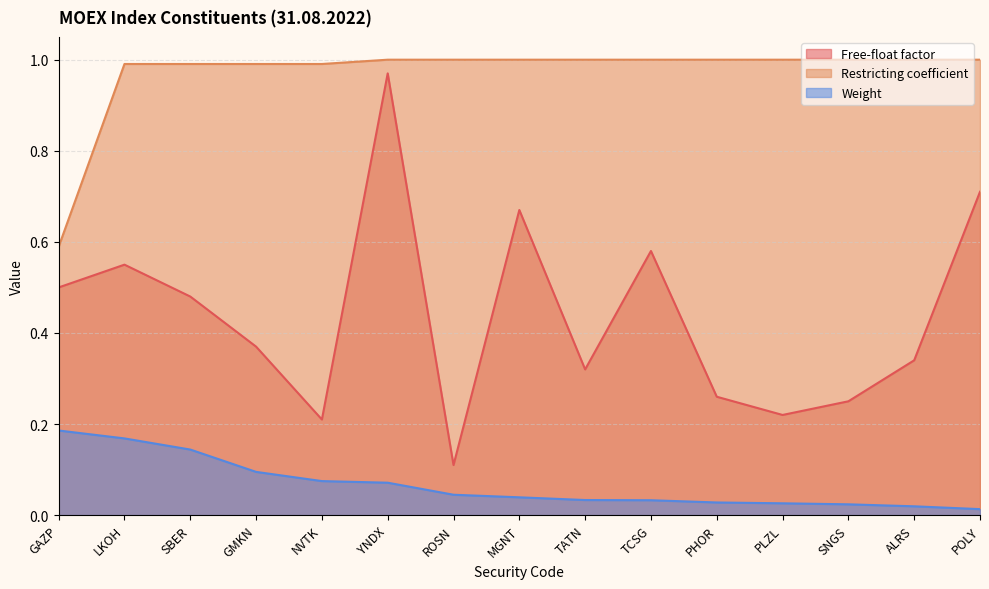

The Weight series shows 0.0 at ROSN. True or false?

True